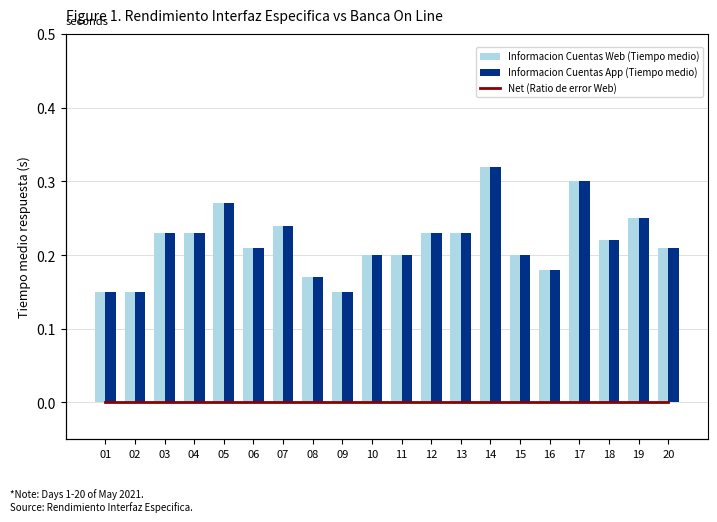

The value of Net (Ratio de error Web) at 18 is 0.0. True or false?

True